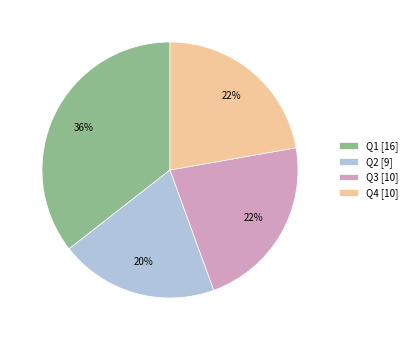

How many slices are in this pie chart?

4